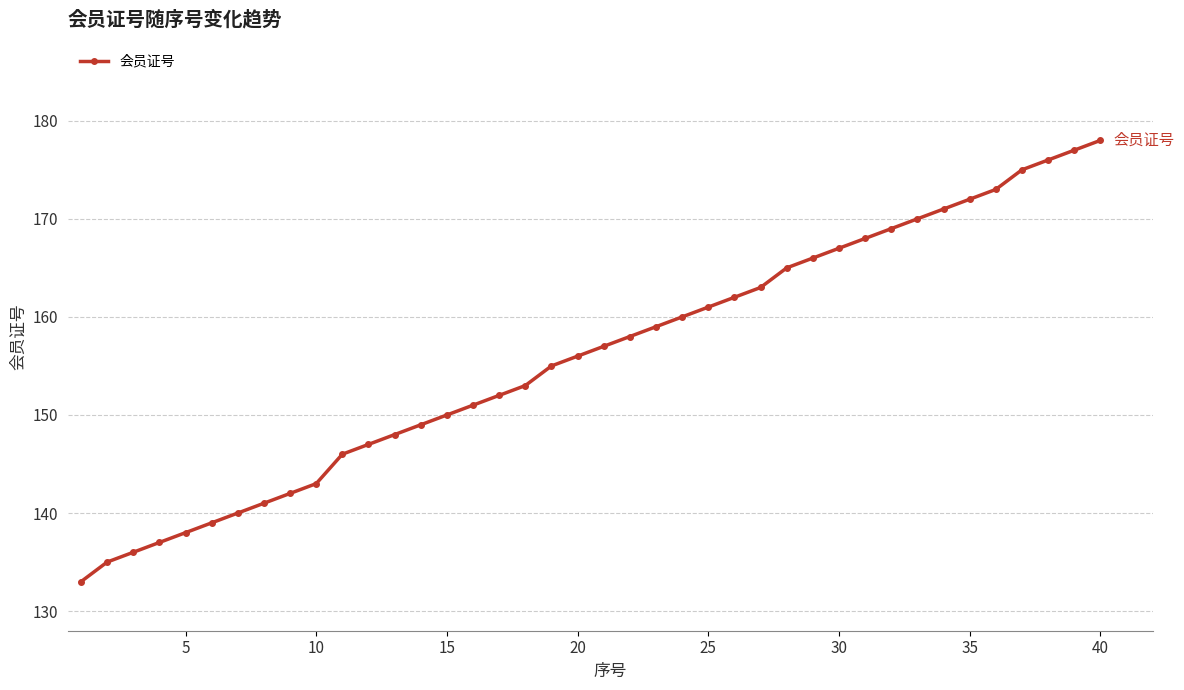

What is the value of the 31st point from the left?

168